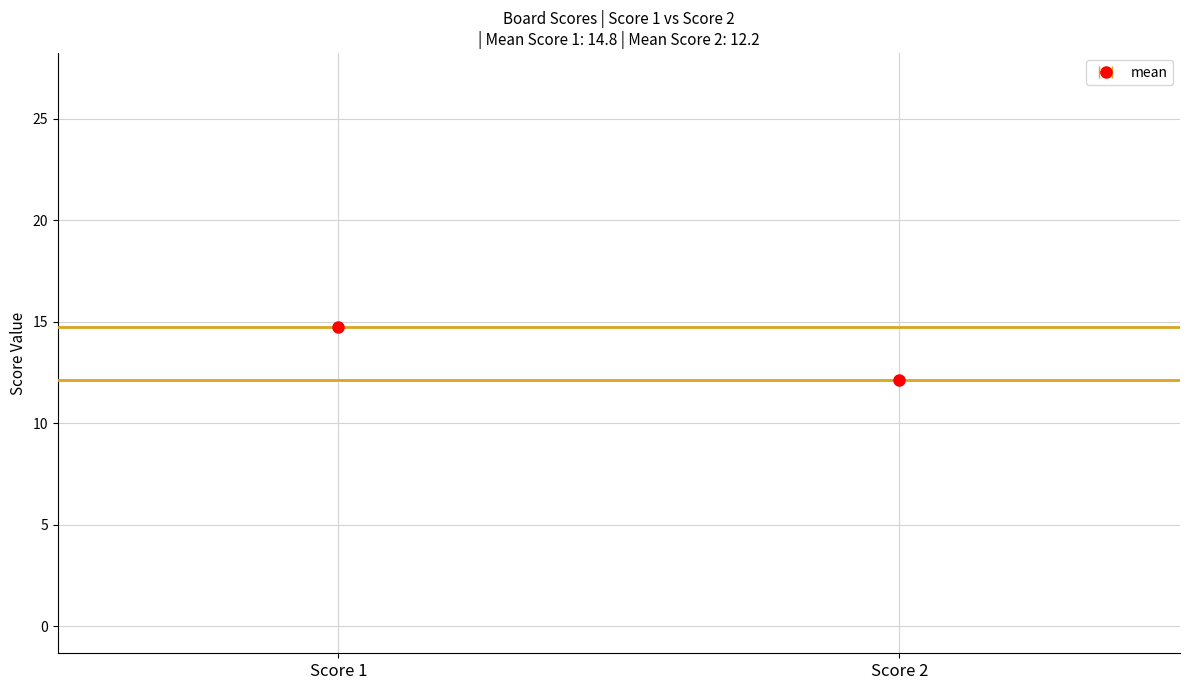

What is the difference between the maximum and minimum values in the Score 1 series?

25